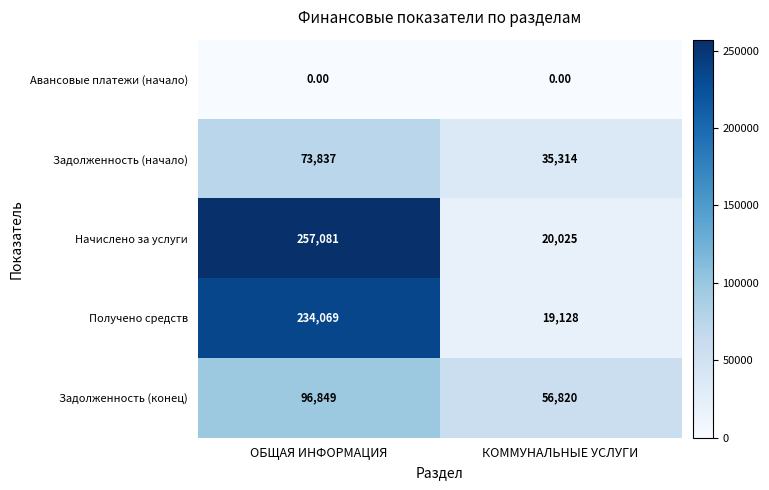

What is the difference between the Задолженность (конец) values at КОММУНАЛЬНЫЕ УСЛУГИ and ОБЩАЯ ИНФОРМАЦИЯ?

40029